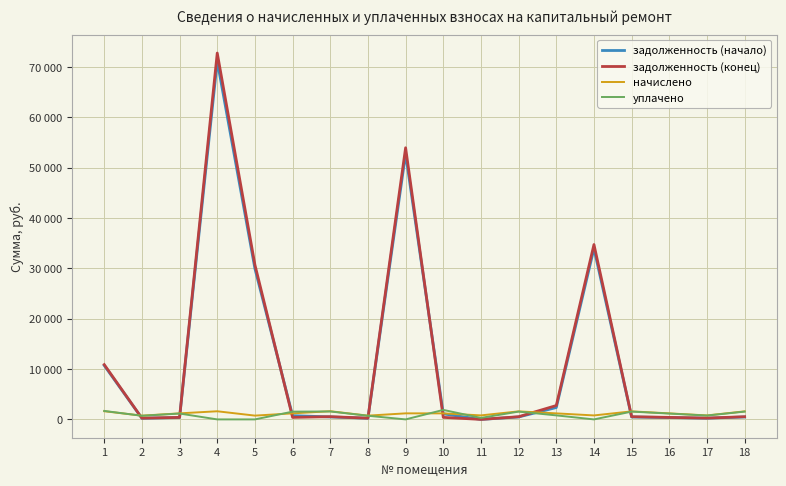

What are all the series names shown in the legend?

задолженность (начало), задолженность (конец), начислено, уплачено